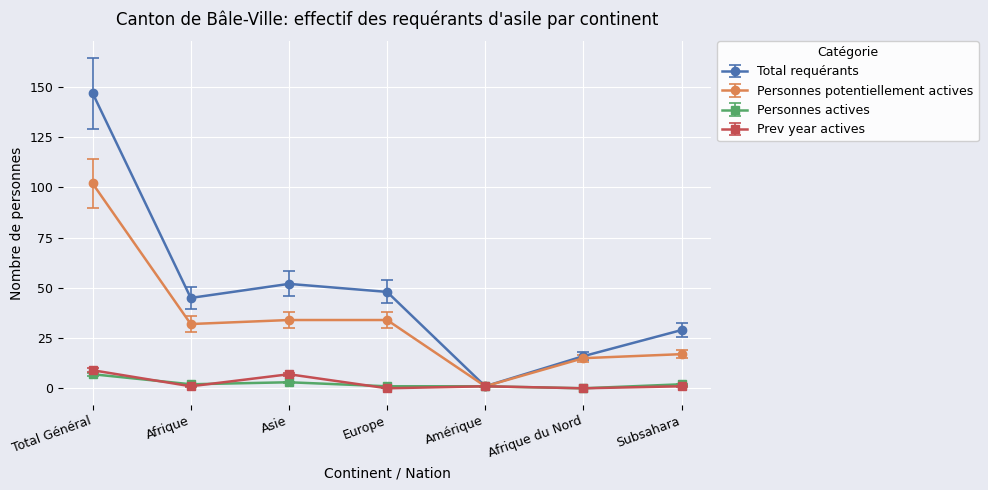

In Personnes potentiellement actives, how many points are lower than both neighbors (excluding endpoints)?

2